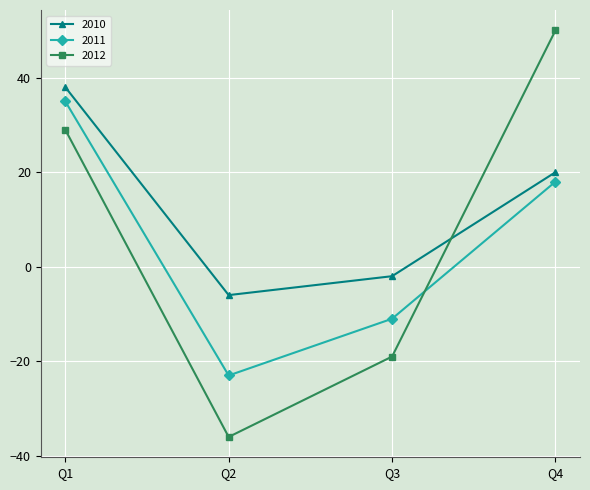

How many data points does each series have?

4